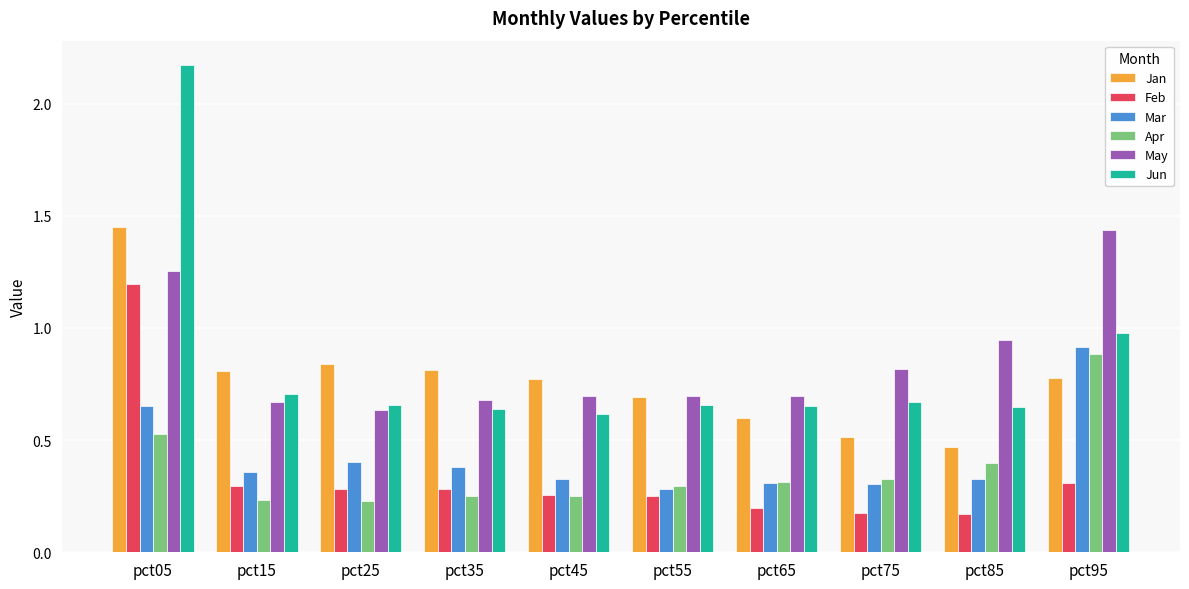

Which series has the widest spread of values?

Jun